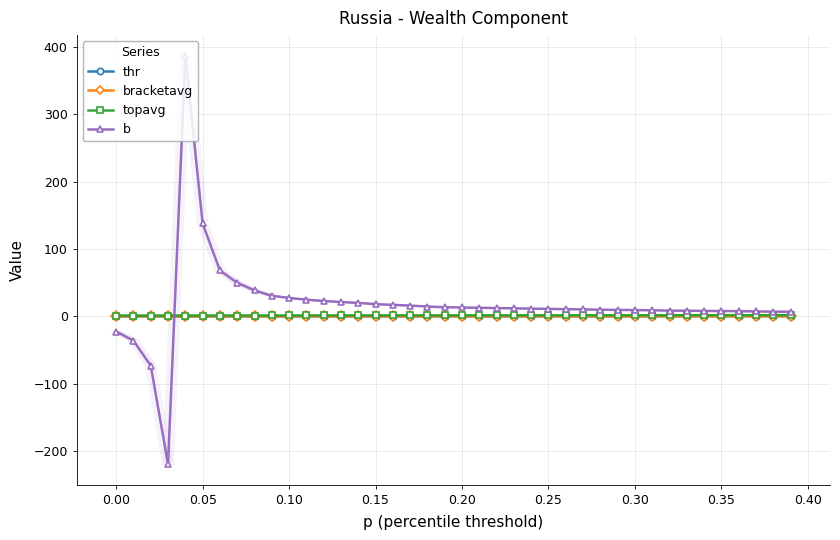

What is the smallest value displayed?

-219.4